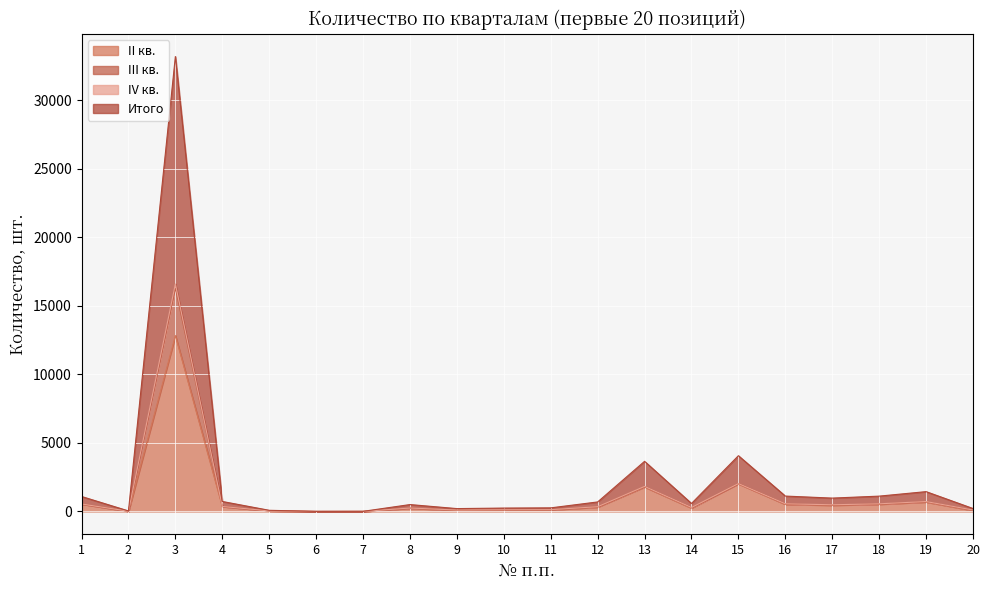

What is the difference between the highest and lowest values at 7?

5